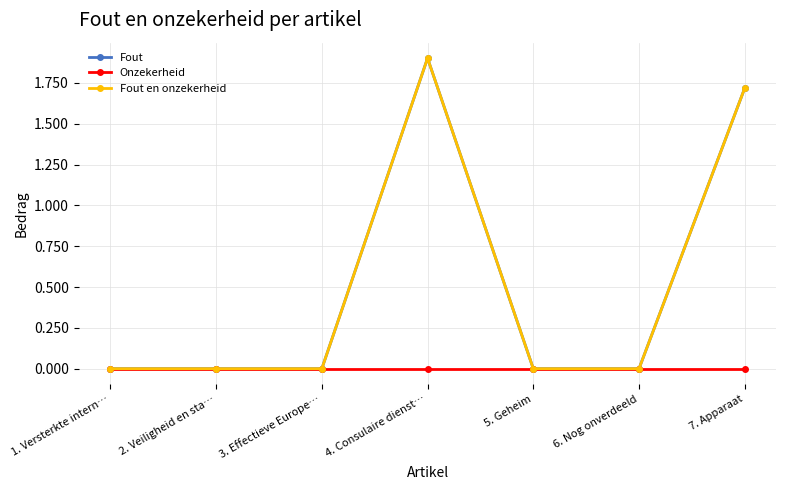

Which has a higher value, 3. Effectieve Europe… or 2. Veiligheid en sta…?

3. Effectieve Europe…